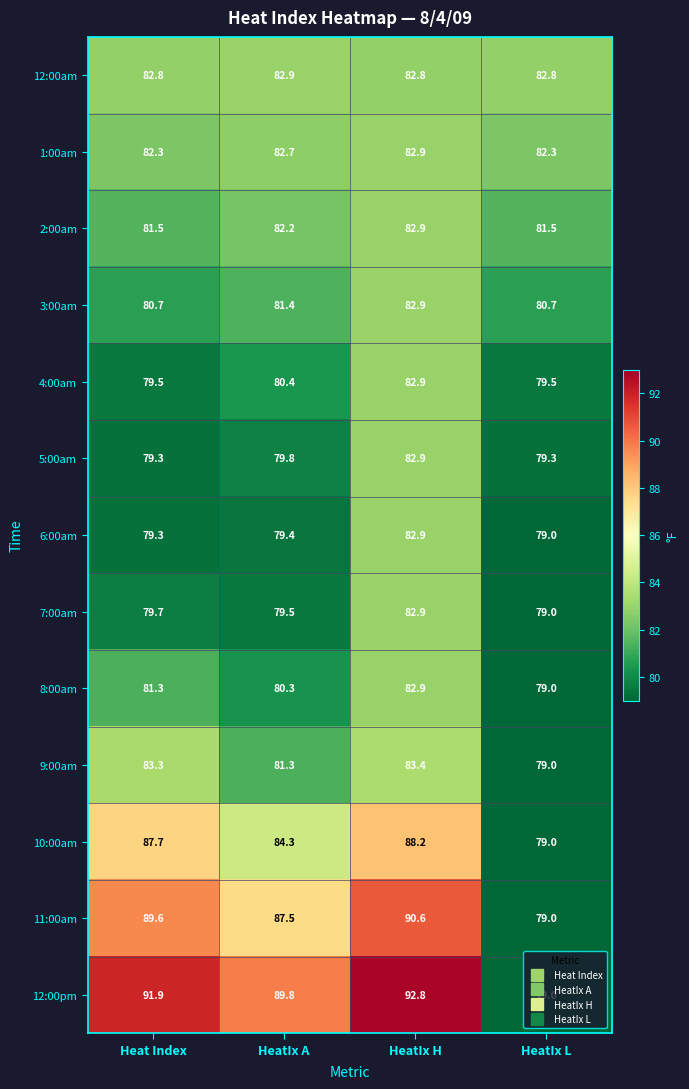

Which series has the largest total across all categories?

12:00pm